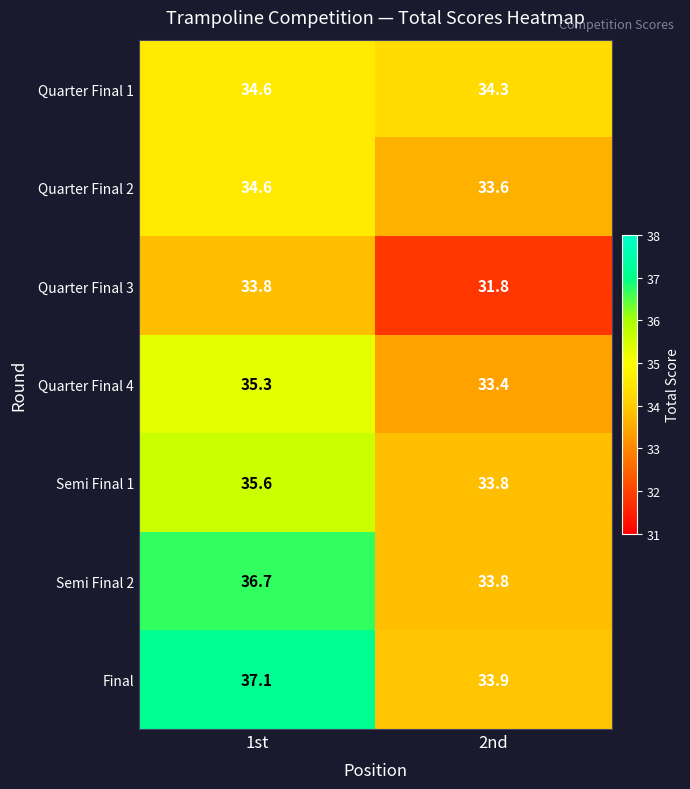

True or false: Semi Final 1 has a value of 48.5 at 2nd.

False